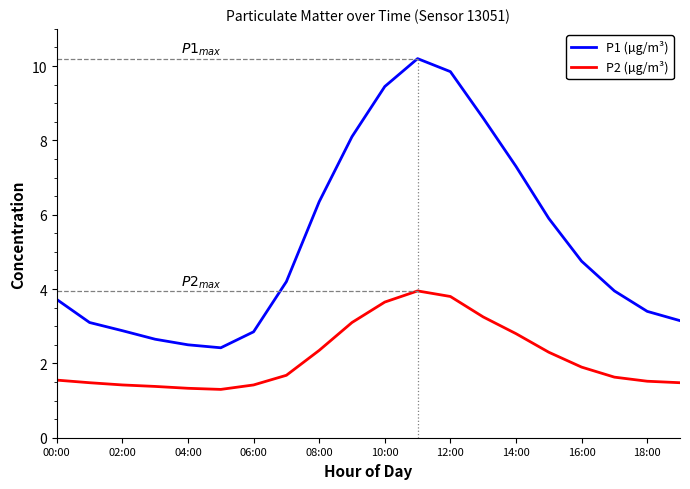

What is the lowest value of the P2 (µg/m³) series?

1.3